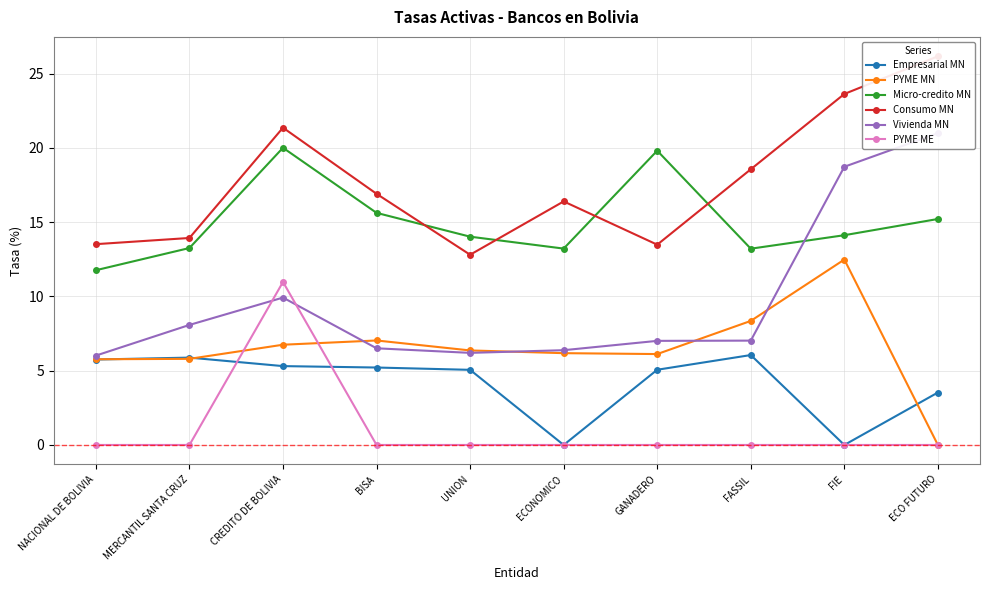

How many series are shown in this chart?

6